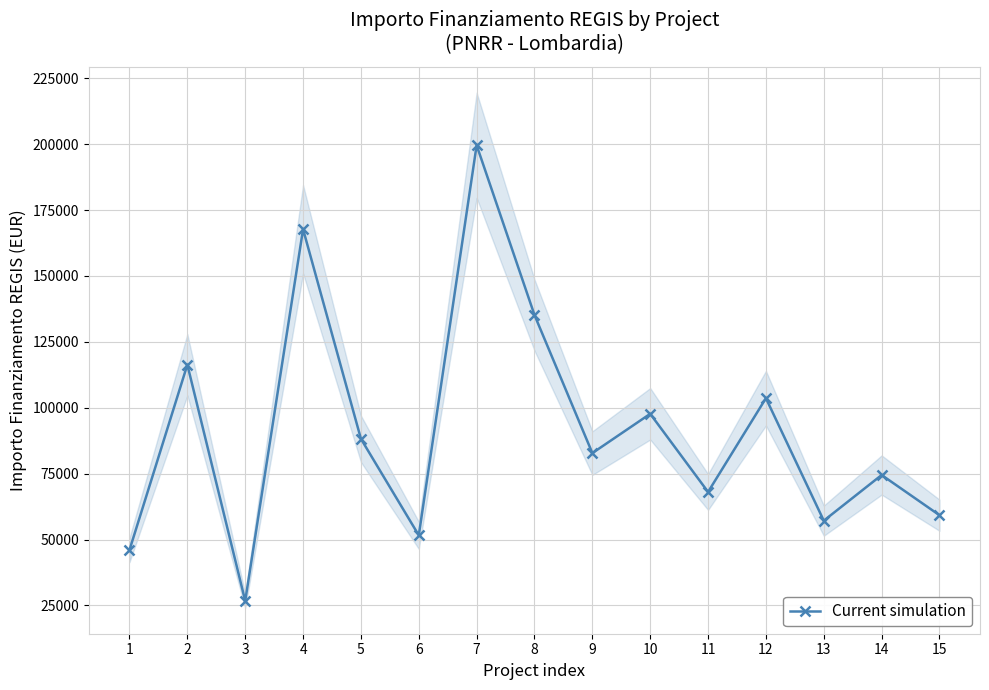

Does the chart display data point markers on the line(s)?

Yes